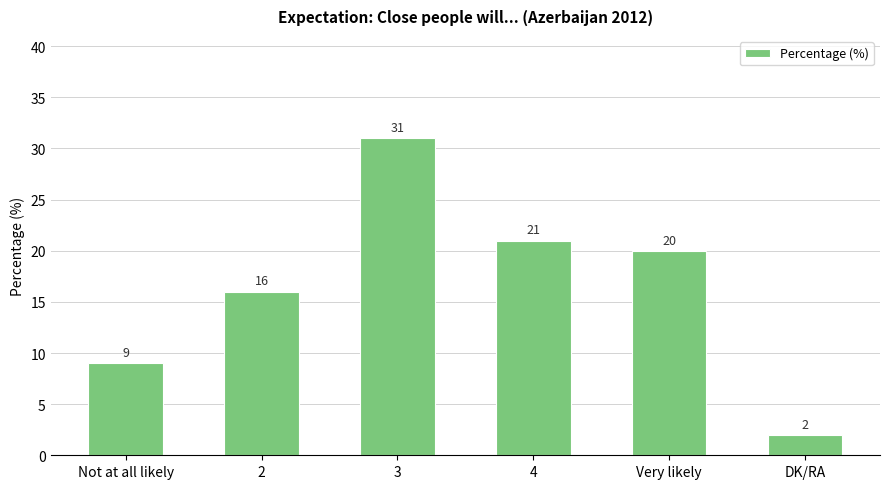

True or false: the data shows 2 at DK/RA.

True